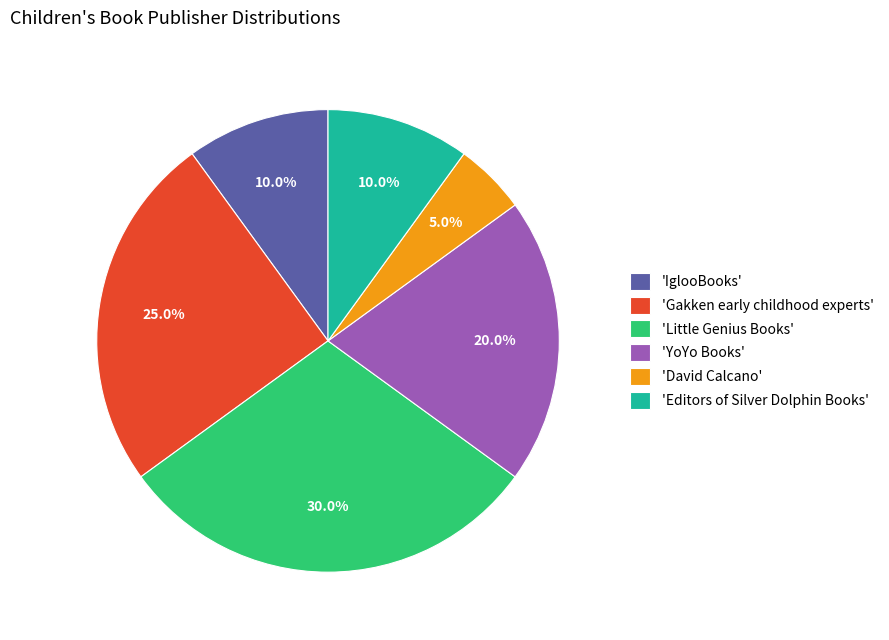

What is the smallest slice in the pie chart?

'David Calcano'